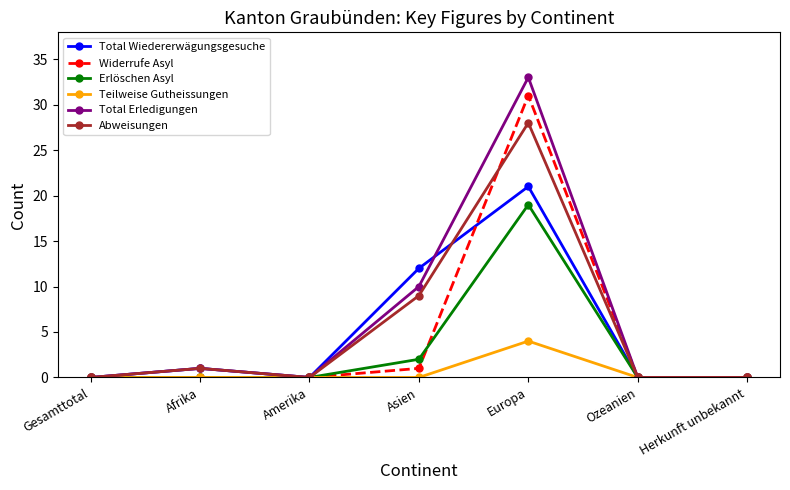

What position from the left is Amerika?

3